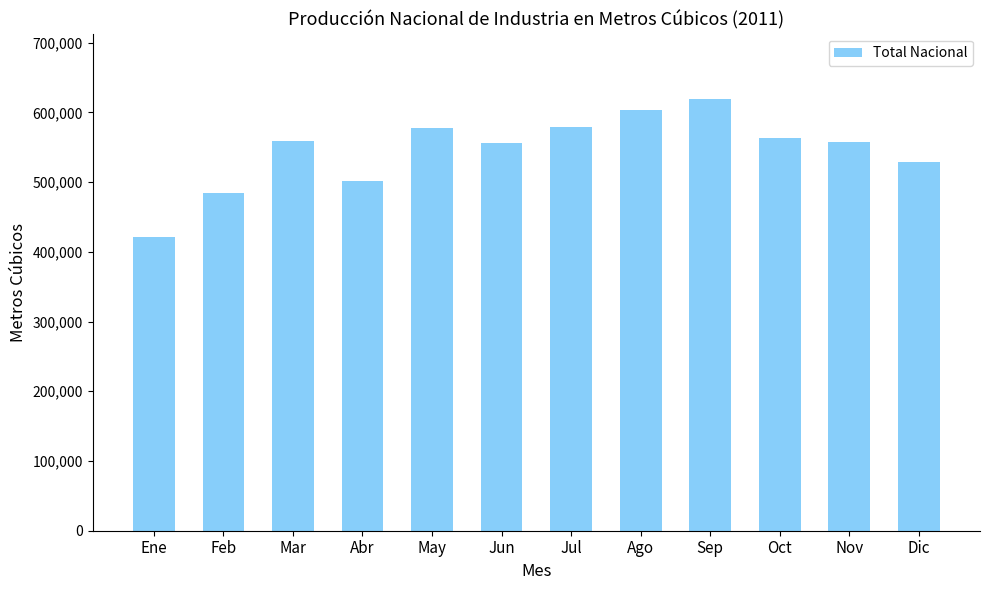

What is the difference between the maximum and second lowest values?

135943.1